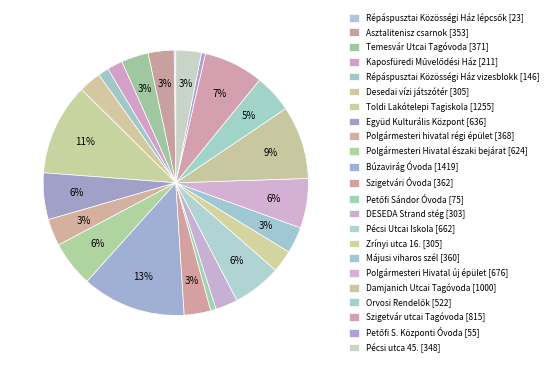

What percentage is NOT represented by Kaposfüredi Művelődési Ház?

98.1%